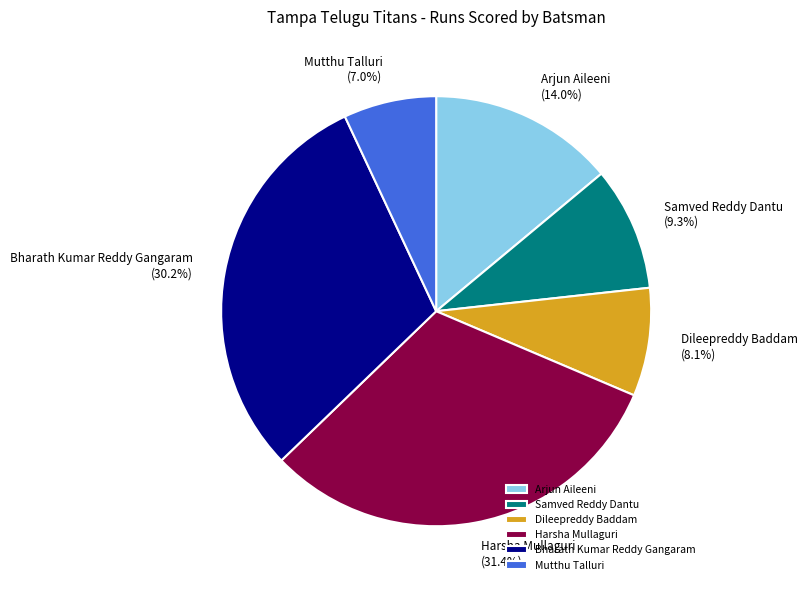

What is the largest slice in the pie chart?

Harsha Mullaguri